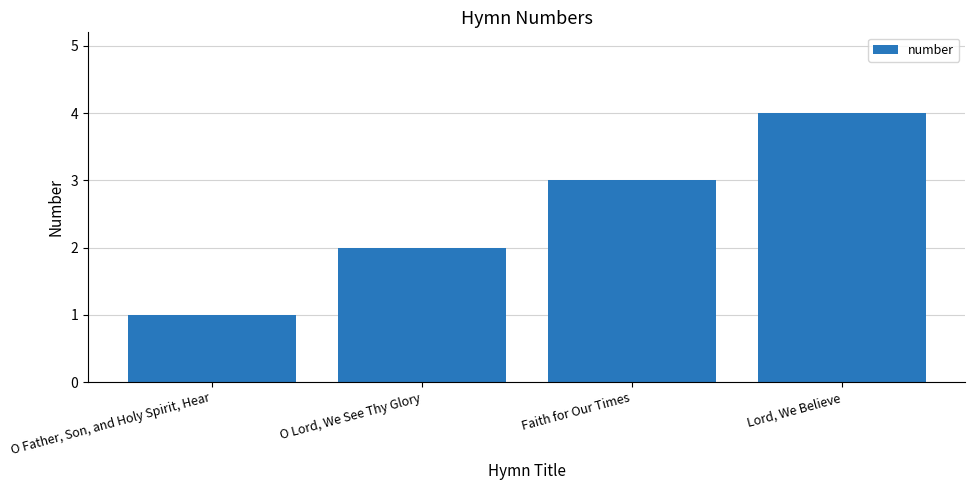

Which has a higher value, O Lord, We See Thy Glory or O Father, Son, and Holy Spirit, Hear?

O Lord, We See Thy Glory